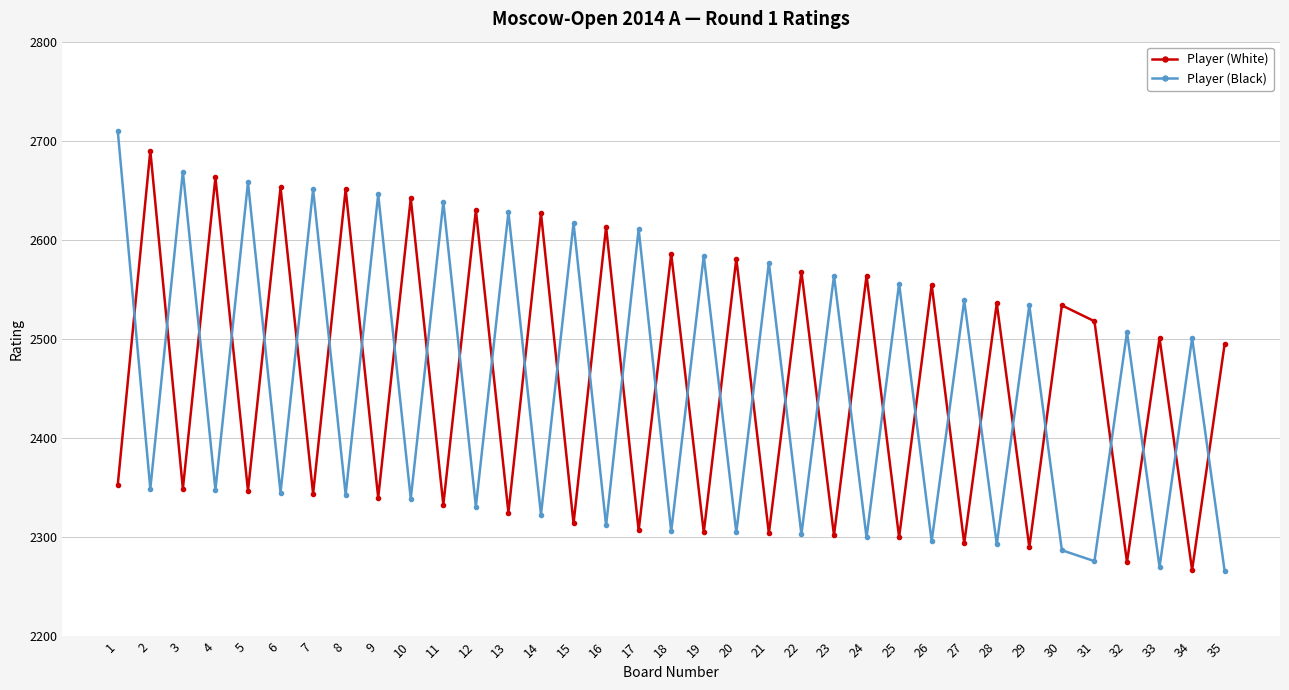

True or false: Player (Black) has more than 2 points higher than both neighbors.

True